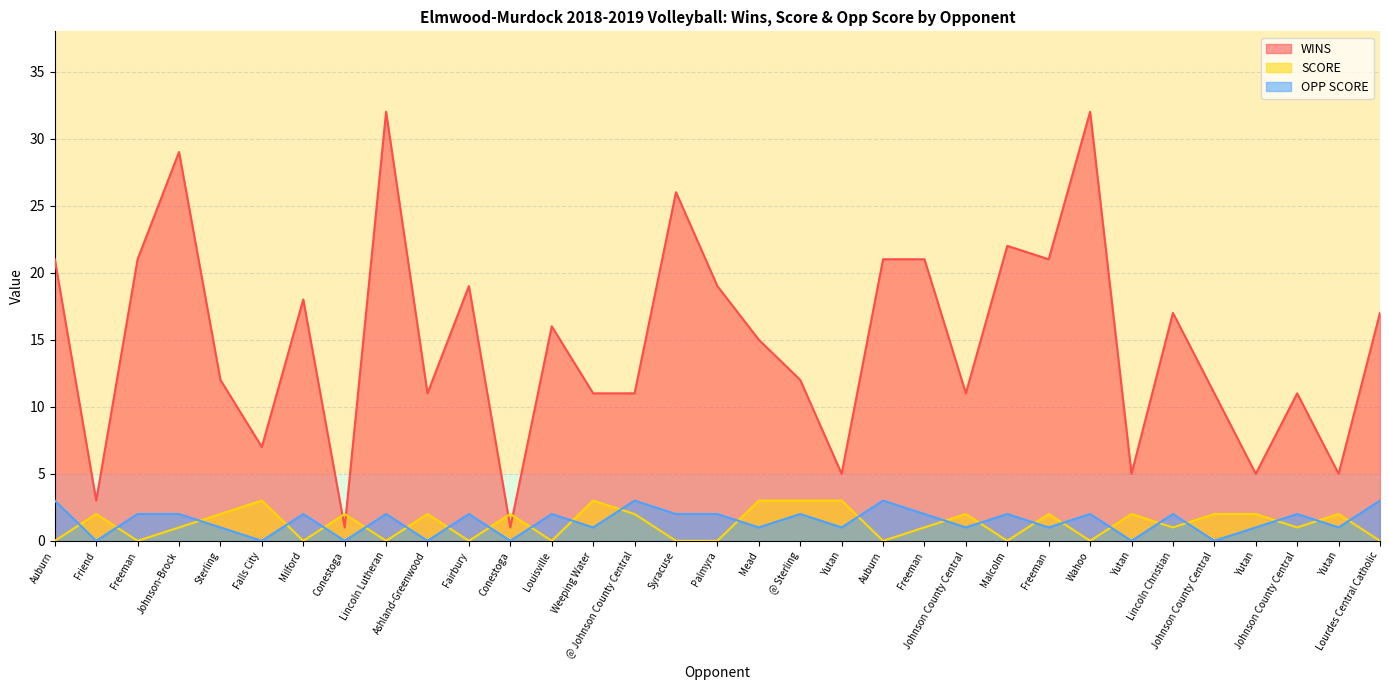

Which series changed the most between Freeman and Yutan?

WINS